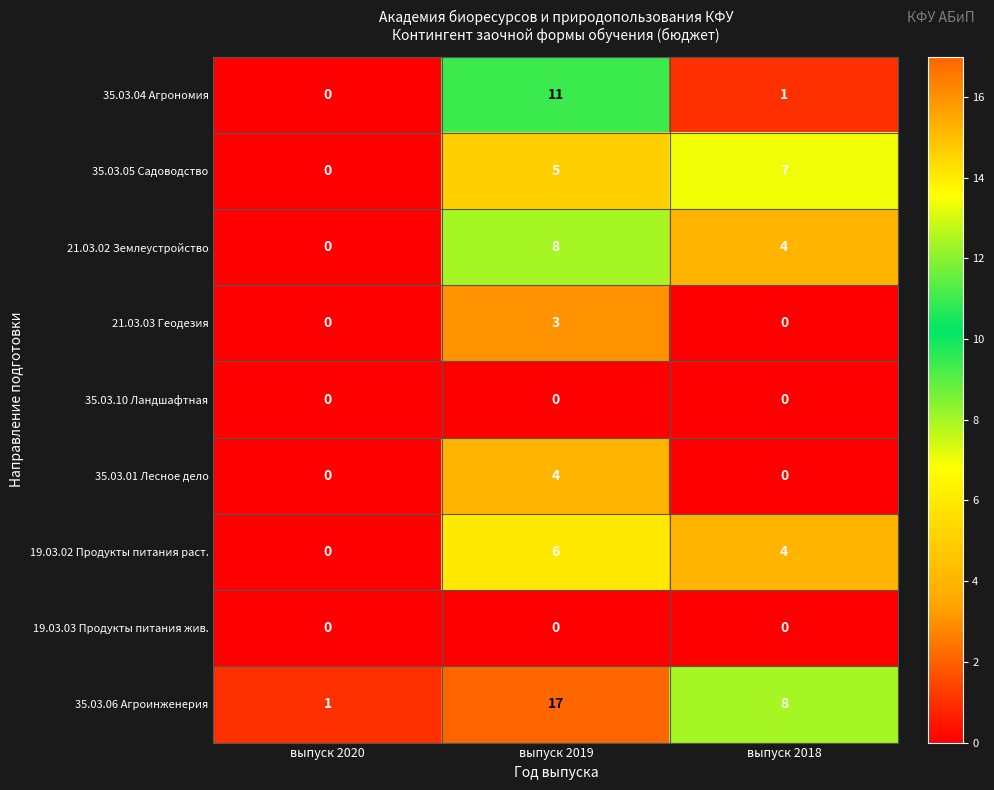

How many 19.03.02 Продукты питания раст. values are between 0 and 6?

3